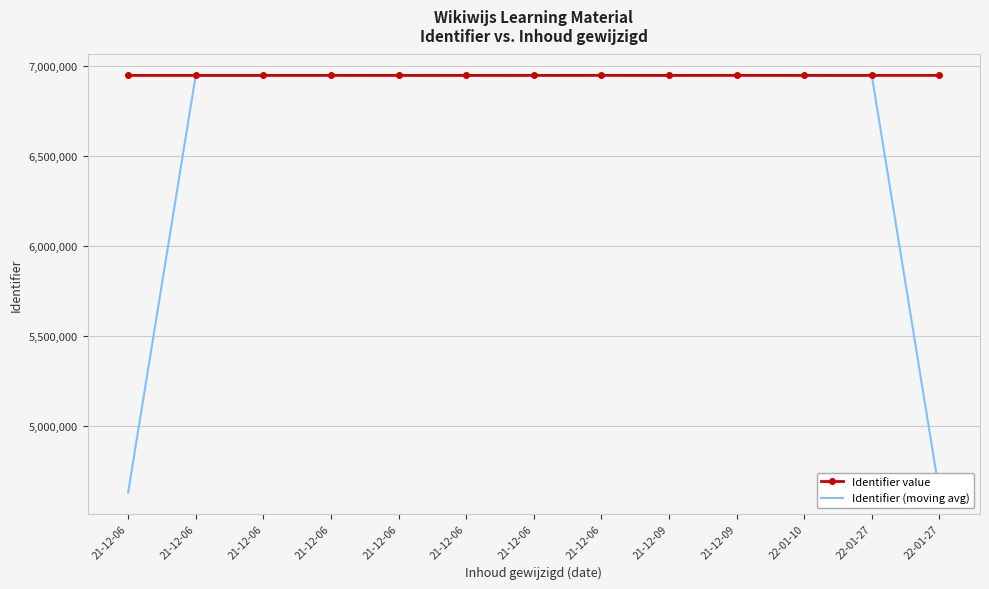

List the series in order of their peak value, highest first.

Identifier value, Identifier (moving avg)